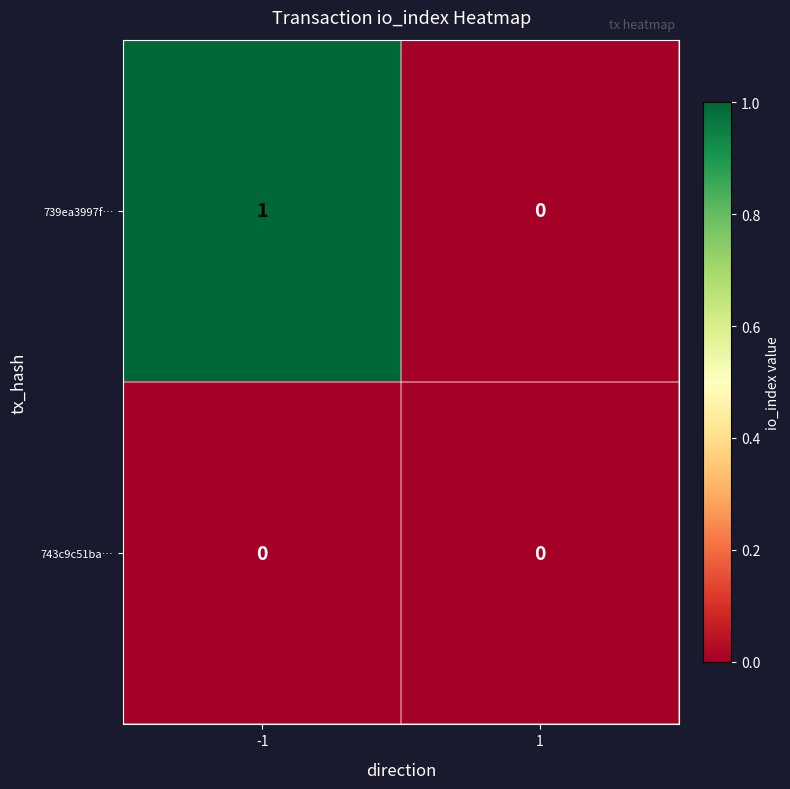

Which series has the largest total across all categories?

739ea3997f…